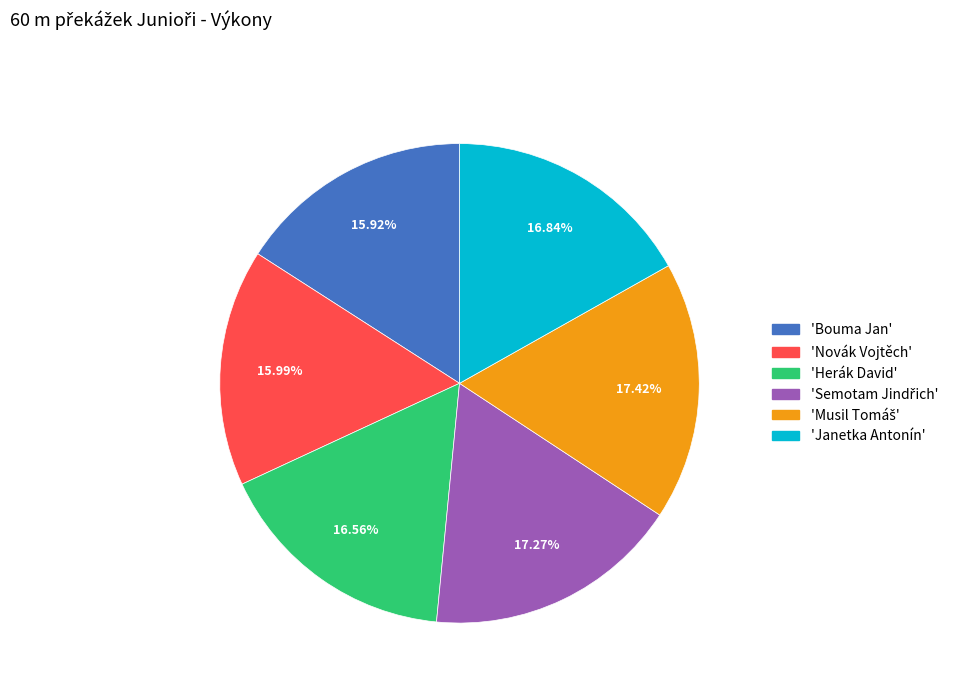

Is there any slice that represents more than half of the pie?

No